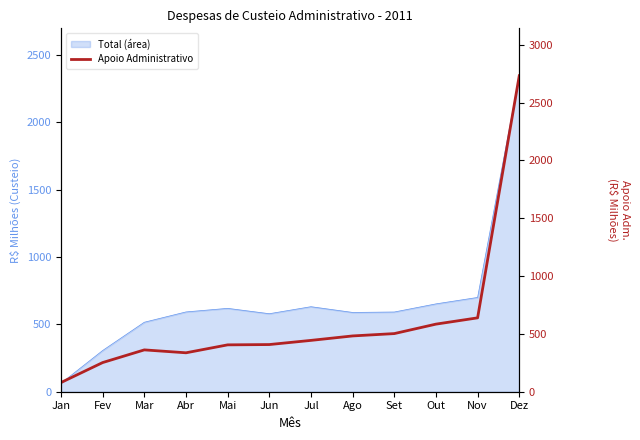

What is the greatest value displayed?

2732.7